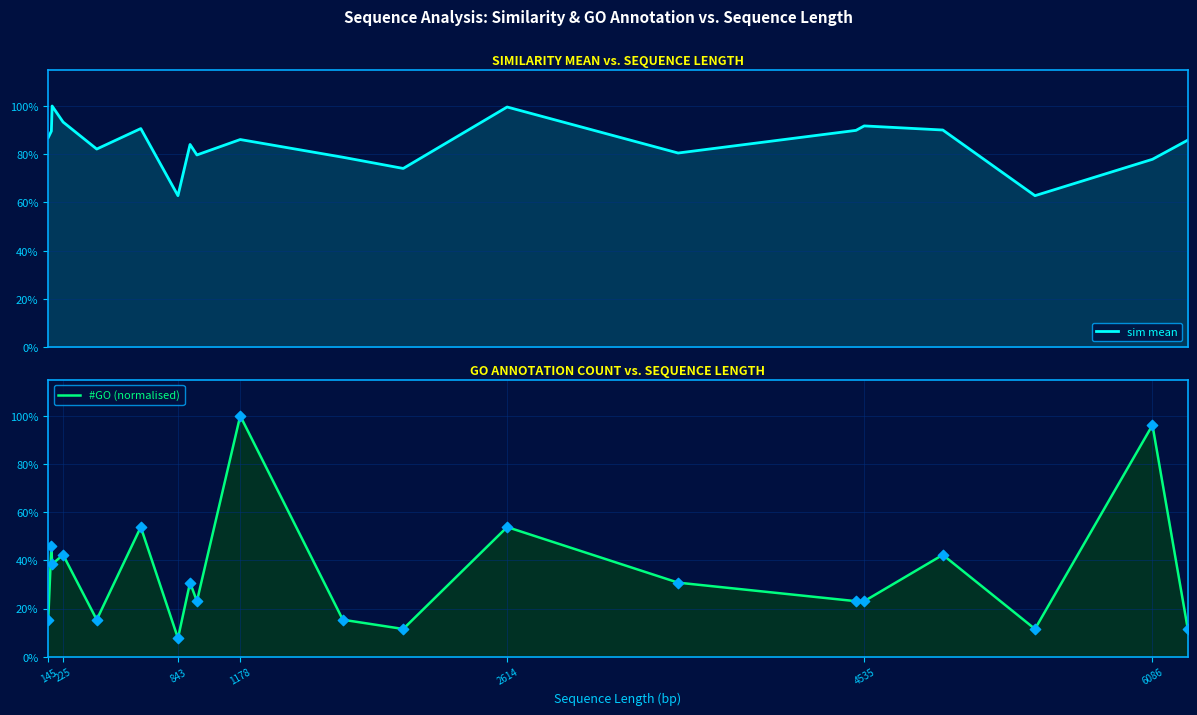

Which series reaches the minimum Y coordinate?

#GO (normalised)